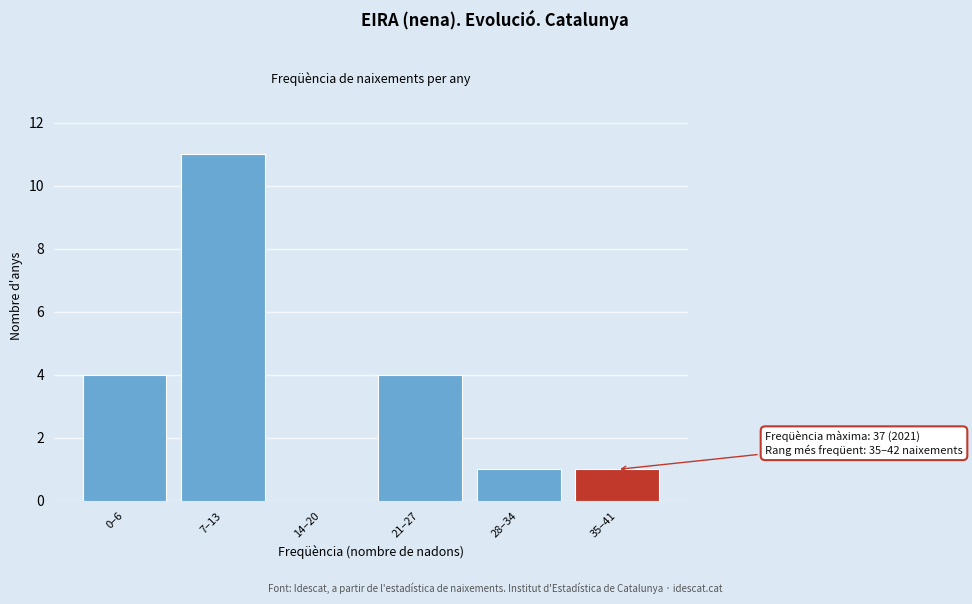

Reading right to left, transcribe all the data shown in this chart.

35–41=1	28–34=1	21–27=4	14–20=0	7–13=11	0–6=4